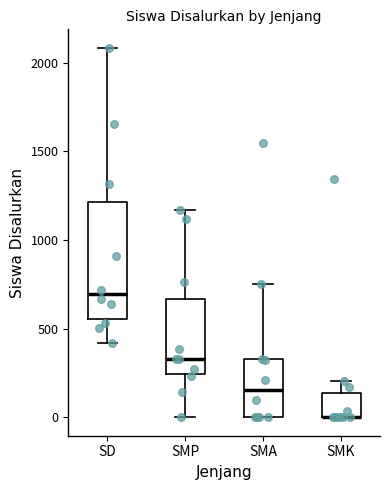

Reading left to right, read every box against the y-axis: the position of its median line, the range the box covers, and the ends of its whiskers. The values are not printed on the chart, so give them approximately, as read against the axis.

SD: median 700, box 550 to 1200, whiskers 400 to 2100
SMP: median 350, box 250 to 650, whiskers 0 to 1150
SMA: median 150, box 0 to 350, whiskers 0 to 750
SMK: median 0 (drawn on the box's lower edge), box 0 to 150, whiskers 0 to 200